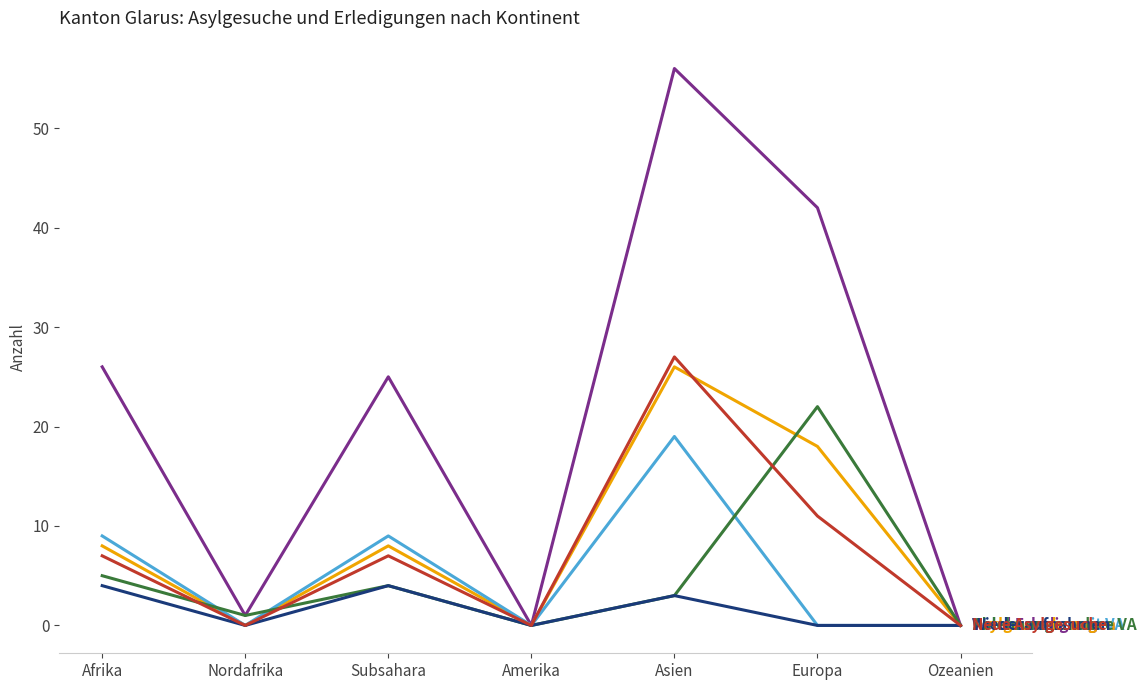

What is the greatest value displayed?

56